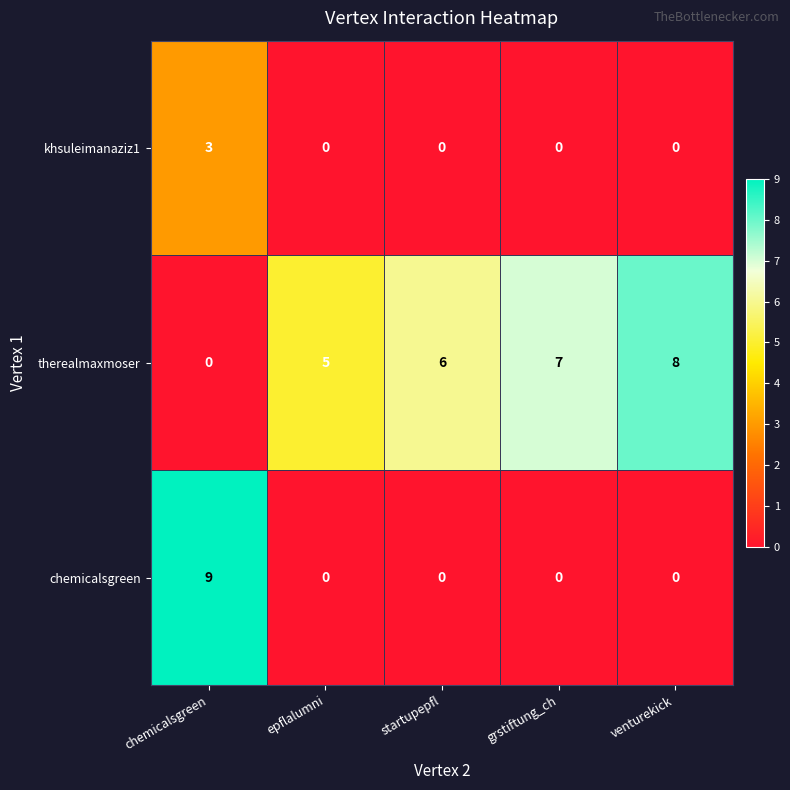

Between chemicalsgreen and startupepfl, which series saw the biggest shift?

chemicalsgreen